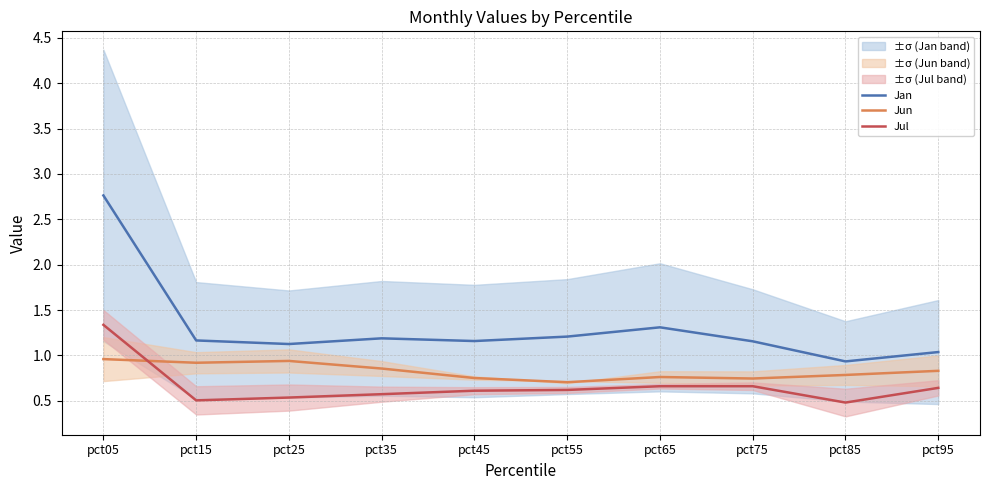

Which has a higher value, pct35 or pct75?

pct35